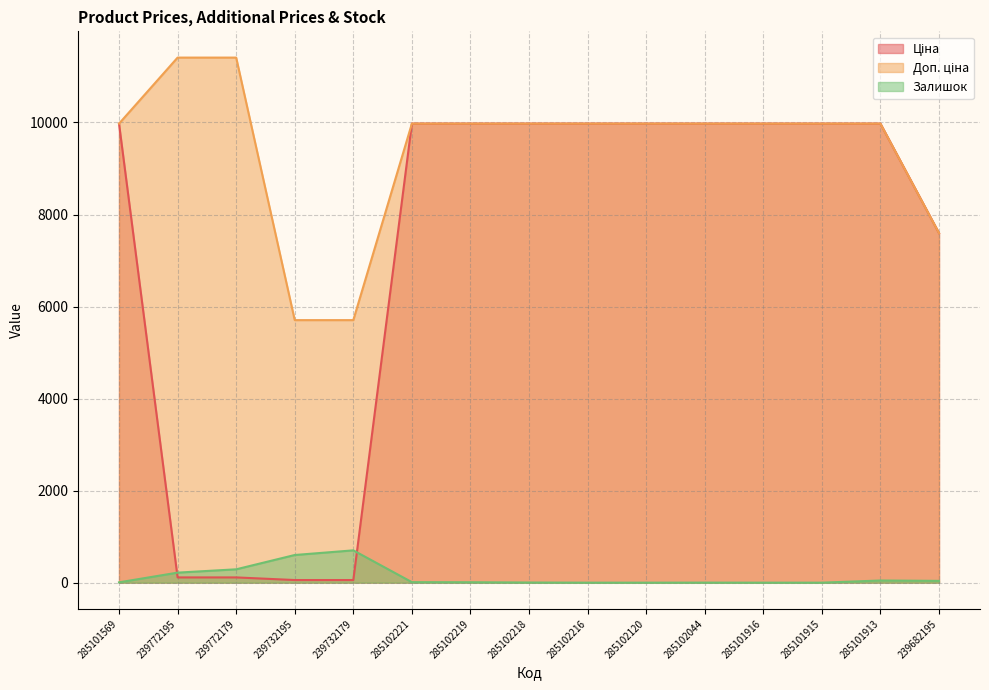

Which category has the highest value in the Доп. ціна series?

239772195